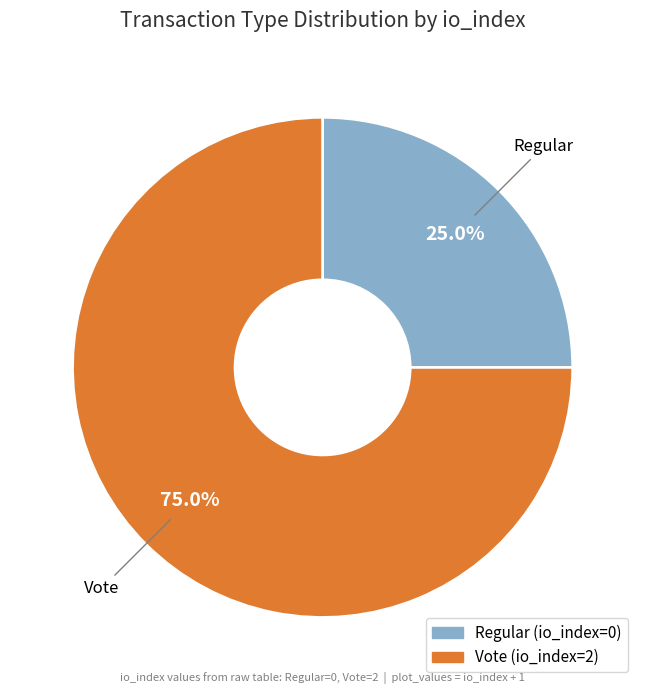

What is the majority slice?

Vote (io_index=2)